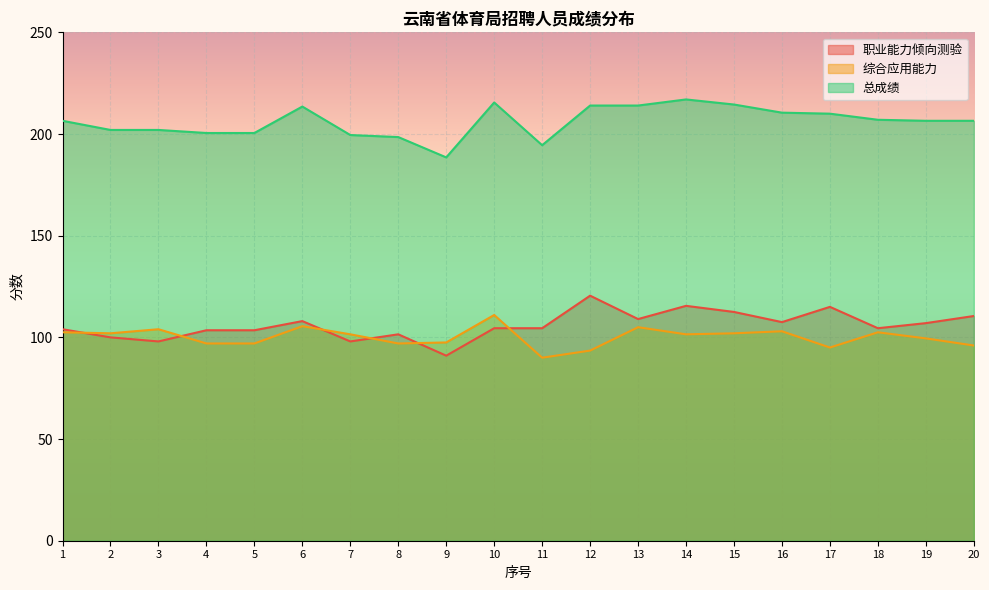

How many lines are shown in the chart?

3